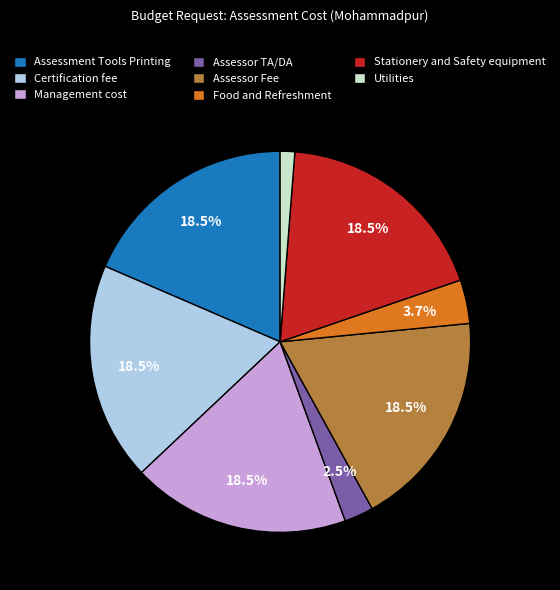

Which slice is the smallest?

Utilities